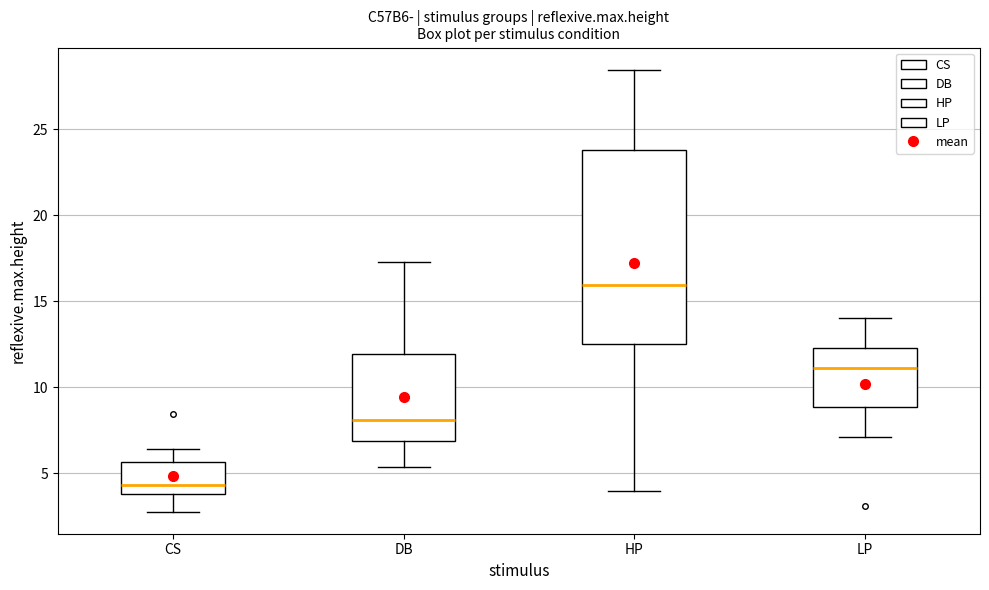

Which box's median line is the lowest?

CS